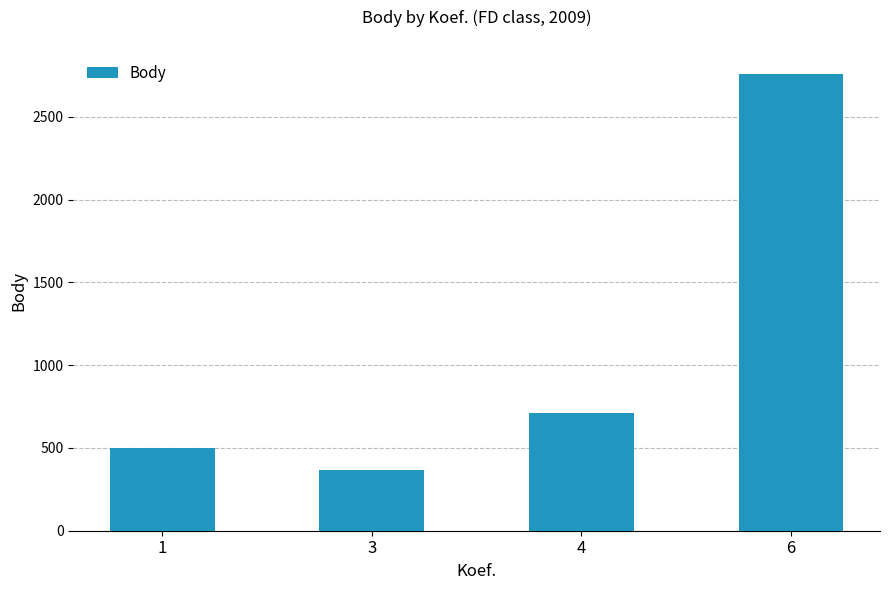

Are the bars grouped side by side (vs. stacked)?

No